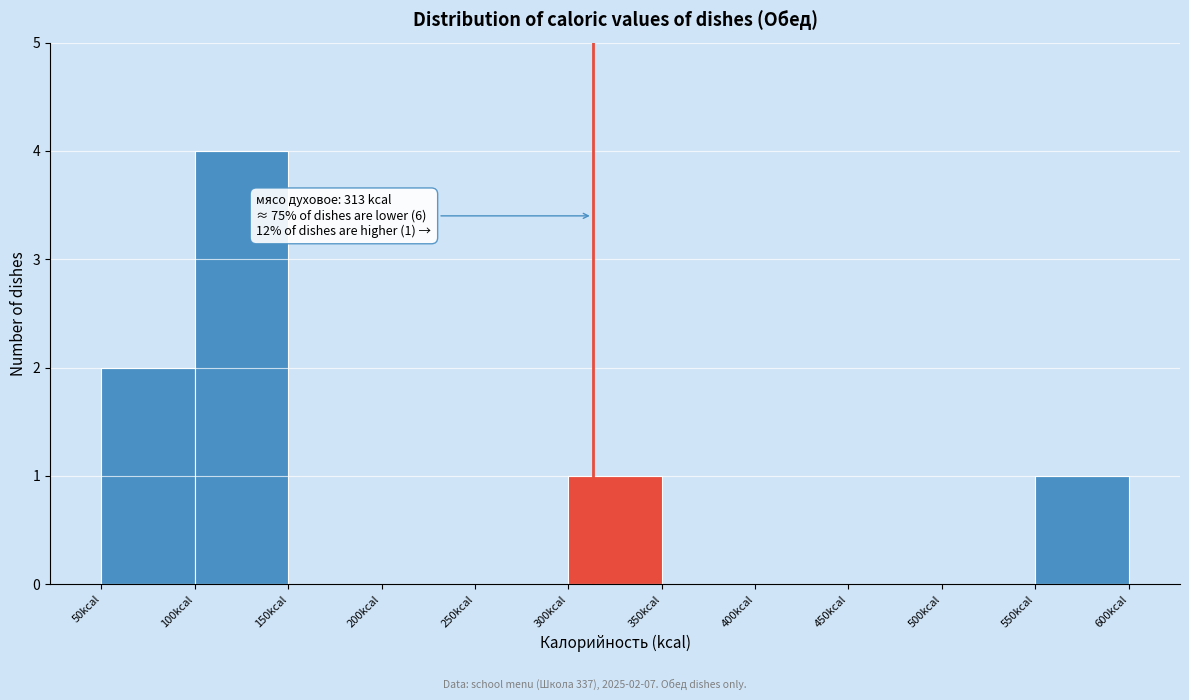

Over which range of the x-axis is the bar tallest?

100 to 150